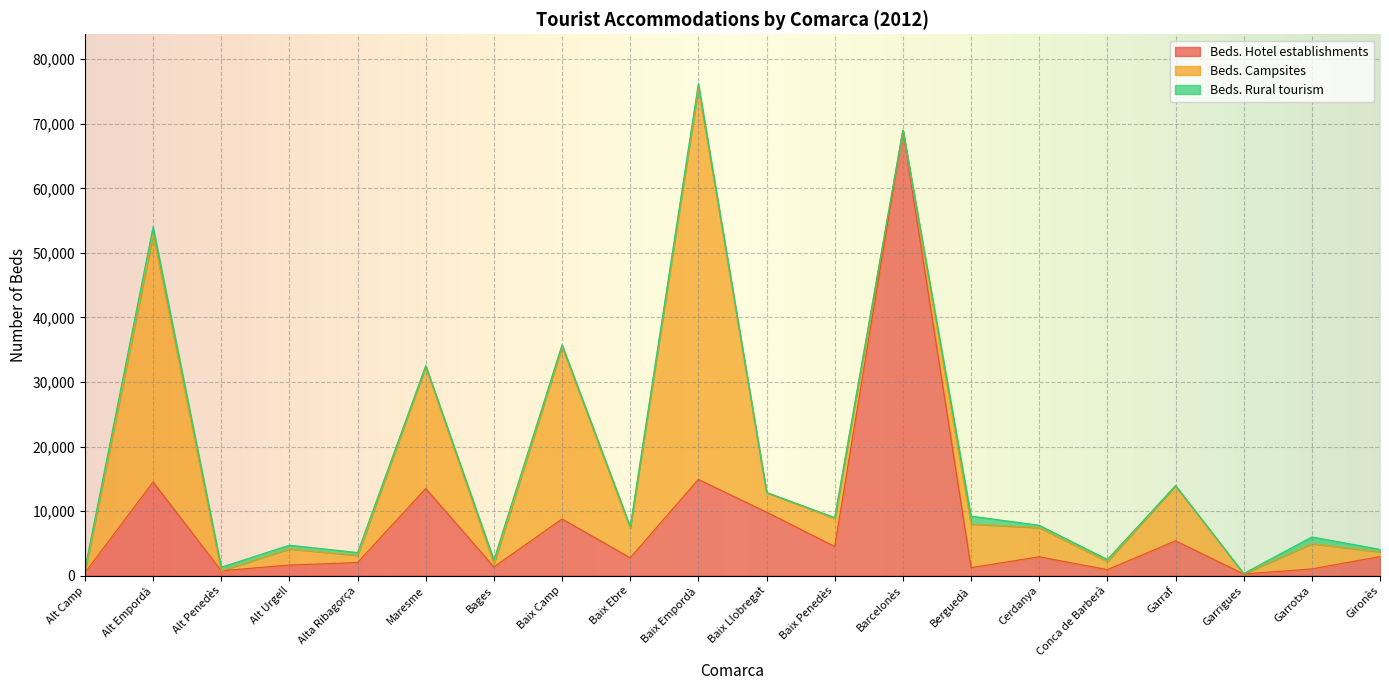

Rank the categories by Beds. Hotel establishments value from lowest to highest.

Garrigues, Alt Camp, Alt Penedès, Conca de Barberà, Garrotxa, Berguedà, Bages, Alt Urgell, Alta Ribagorça, Baix Ebre, Cerdanya, Gironès, Baix Penedès, Garraf, Baix Camp, Baix Llobregat, Maresme, Alt Empordà, Baix Empordà, Barcelonès